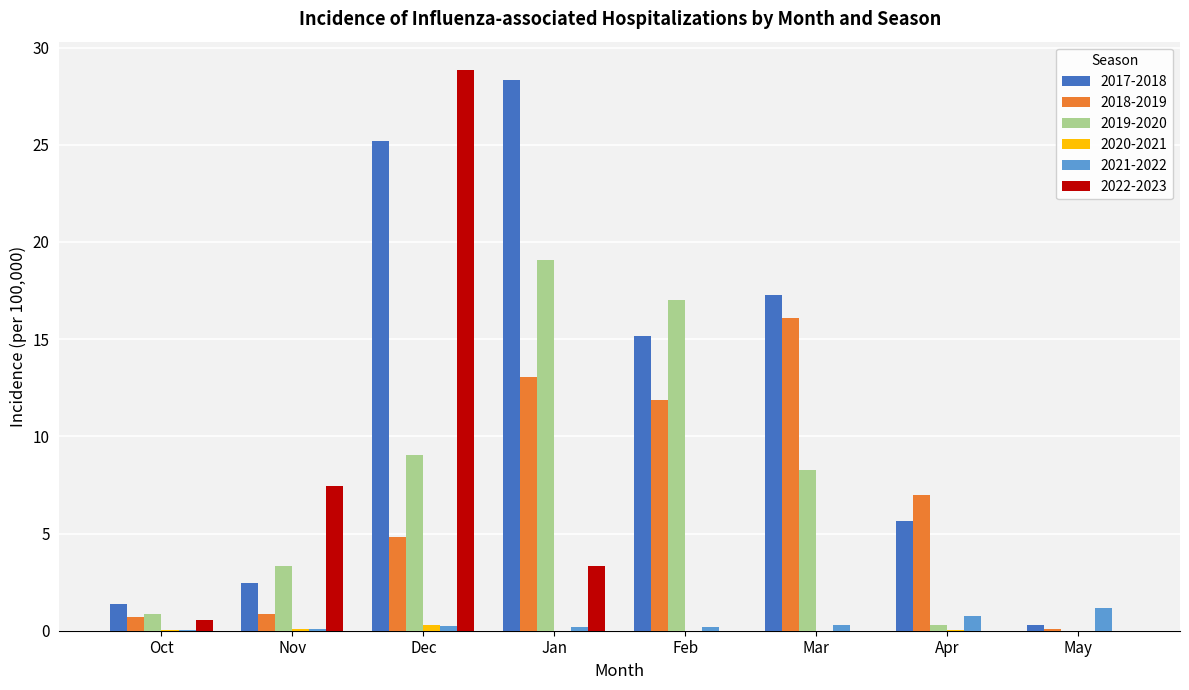

What is the highest value of the 2022-2023 series?

28.9